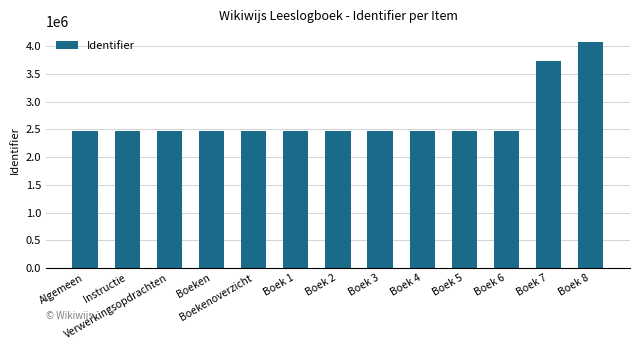

What is the ratio of the value at Boek 7 to the value at Boekenoverzicht?

1.5